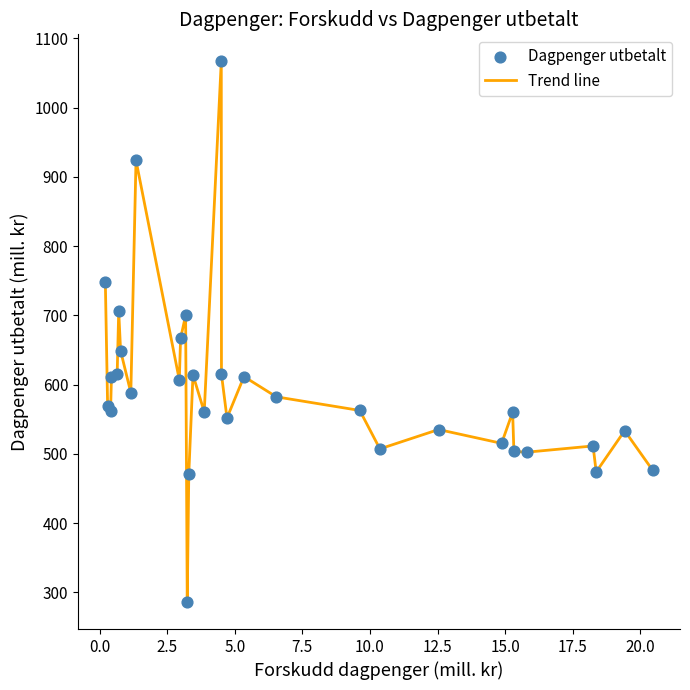

What is the maximum value shown in the chart?

1066.8